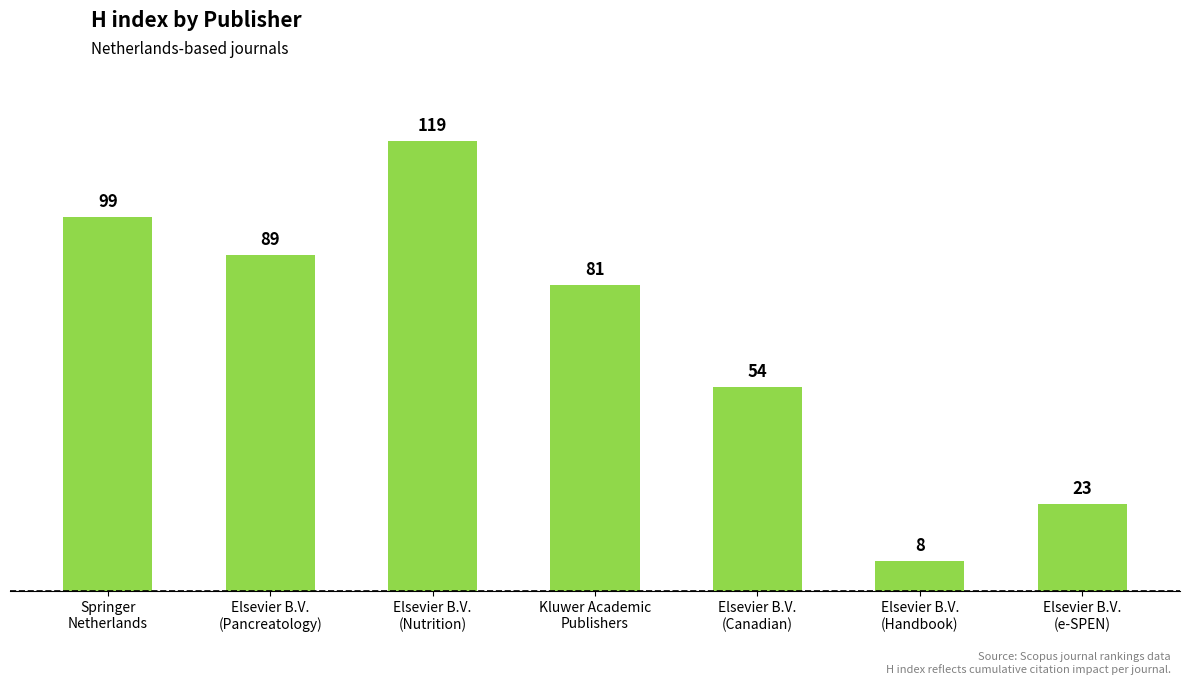

Which label corresponds to the smallest value in the chart?

Elsevier B.V.
(Handbook)